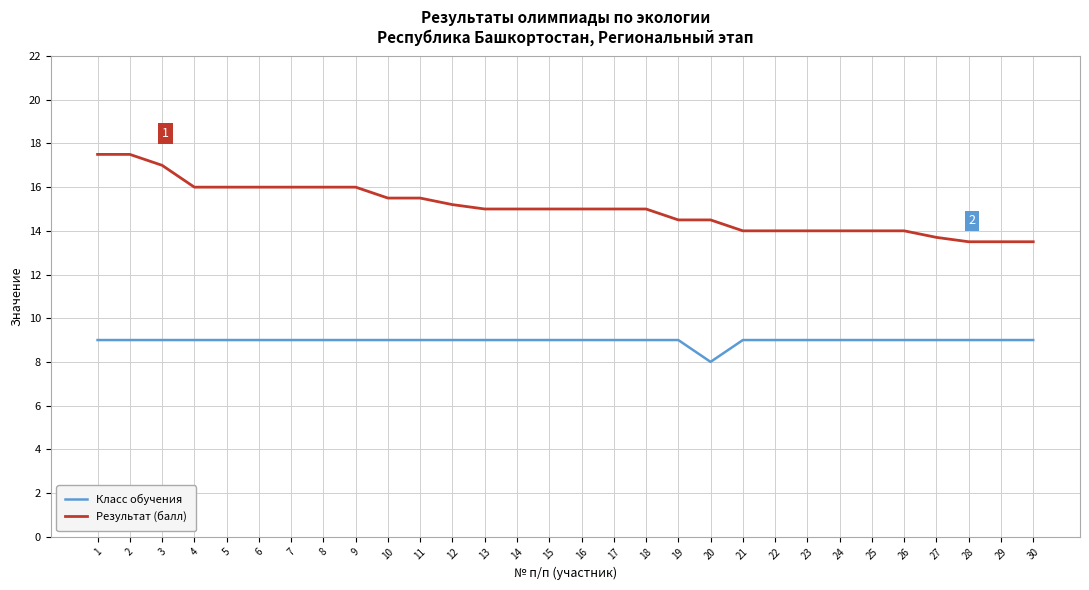

Count the number of data series in this chart.

2